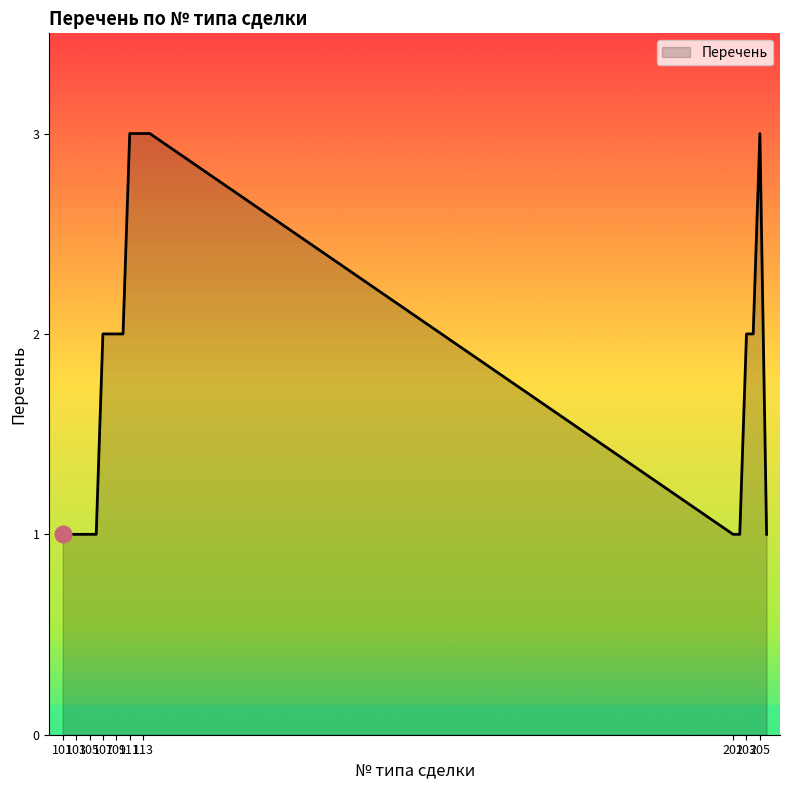

What is the smallest value displayed?

1